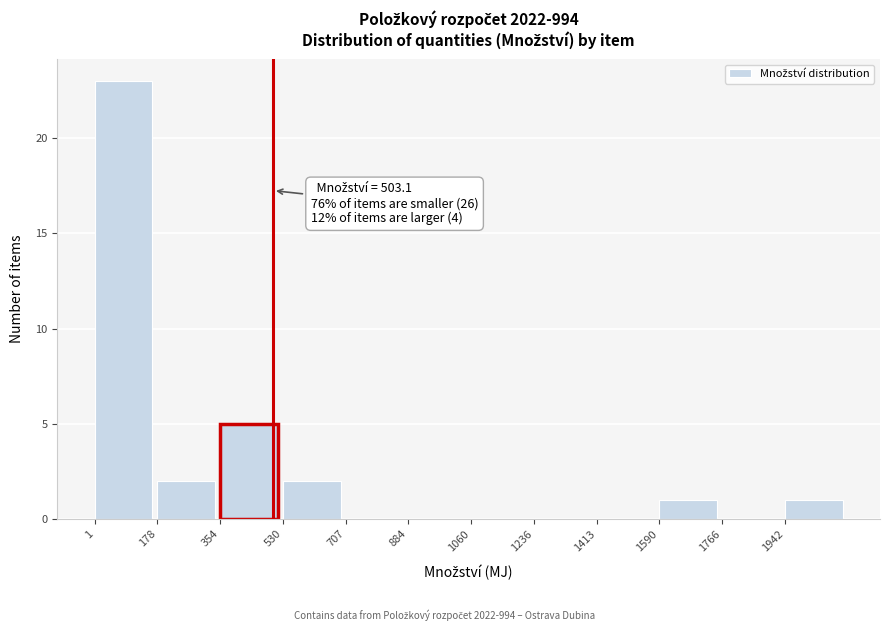

Which range on the x-axis has the tallest bar?

0 to 180